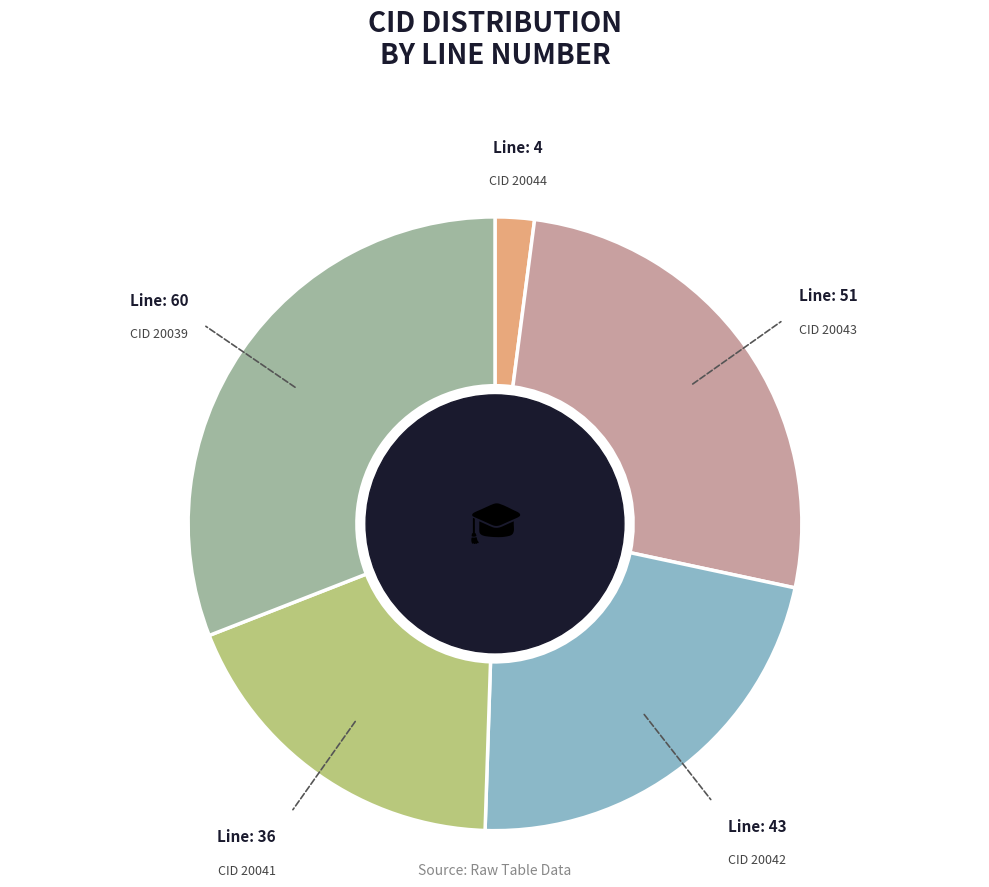

Is there any slice that represents more than half of the pie?

No